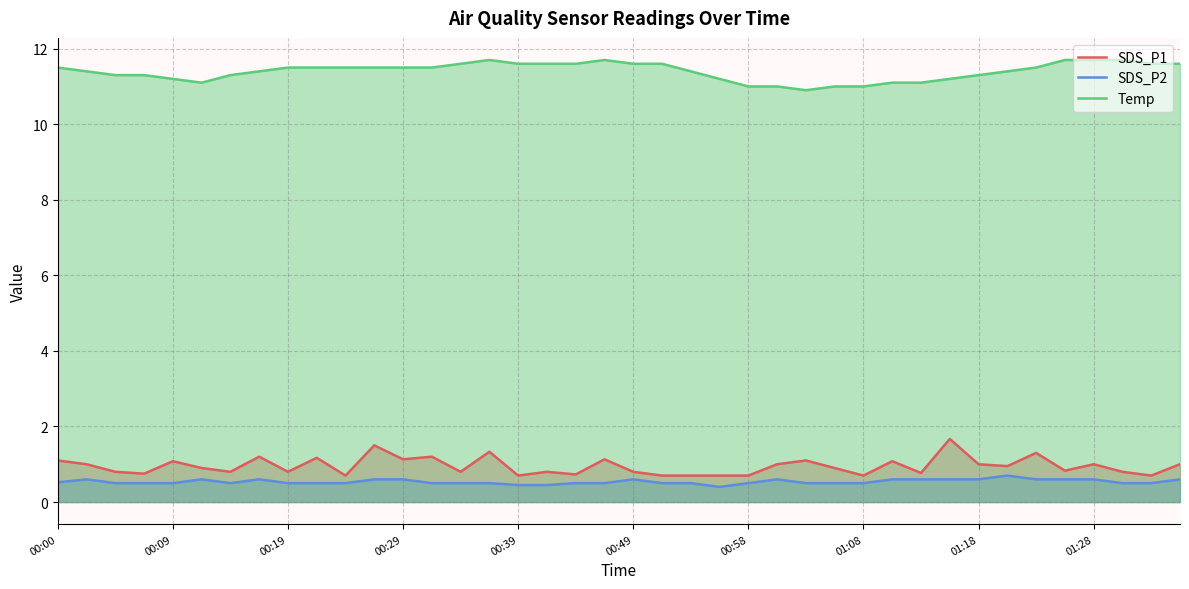

Rank the series at 23 from highest to lowest value.

Temp, SDS_P1, SDS_P2